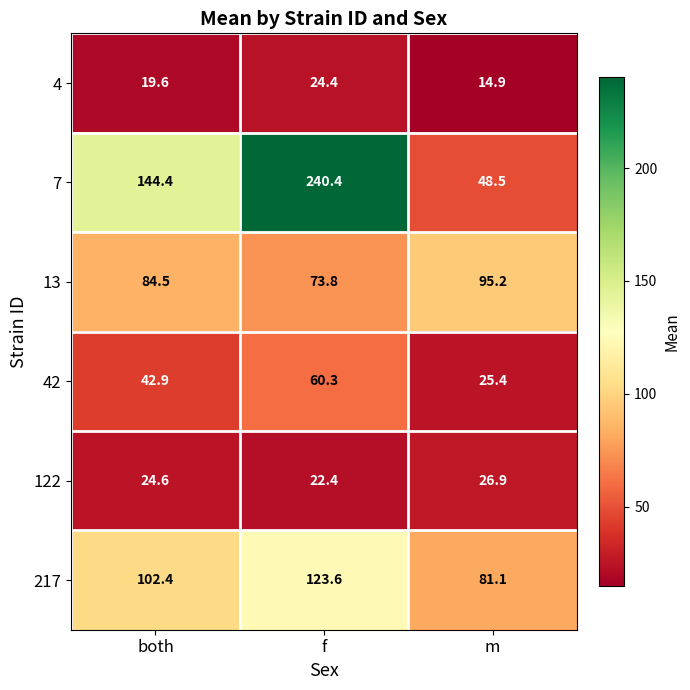

Reading left to right, what are all the values shown in this chart?

4: 19.6	24.4	14.9
7: 144.4	240.4	48.5
13: 84.5	73.8	95.2
42: 42.9	60.3	25.4
122: 24.6	22.4	26.9
217: 102.4	123.6	81.1